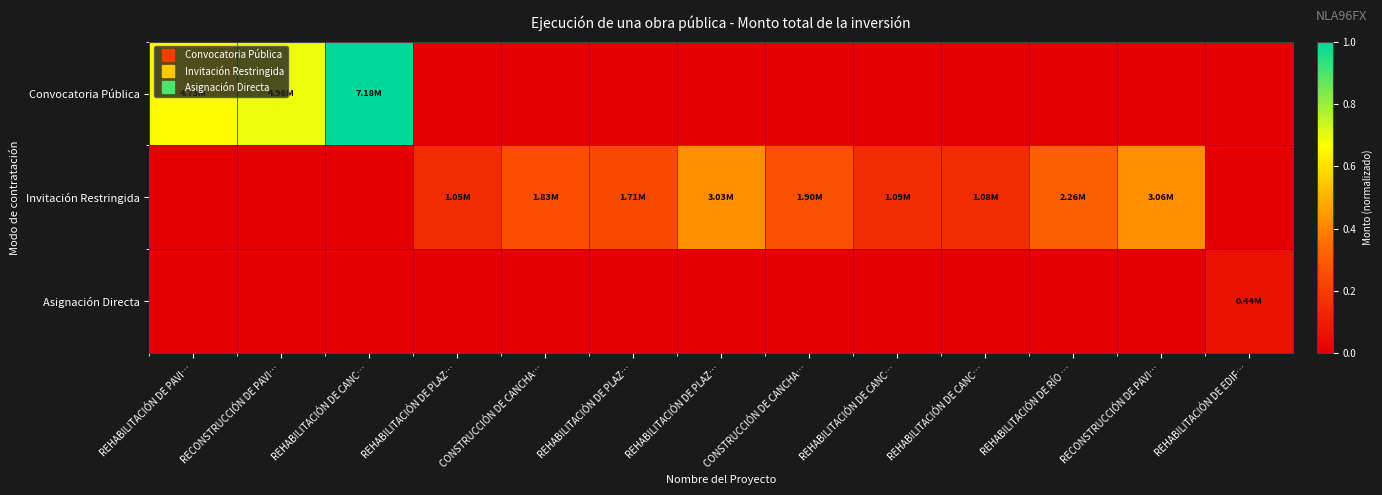

At how many categories does at least one series exceed 0?

13